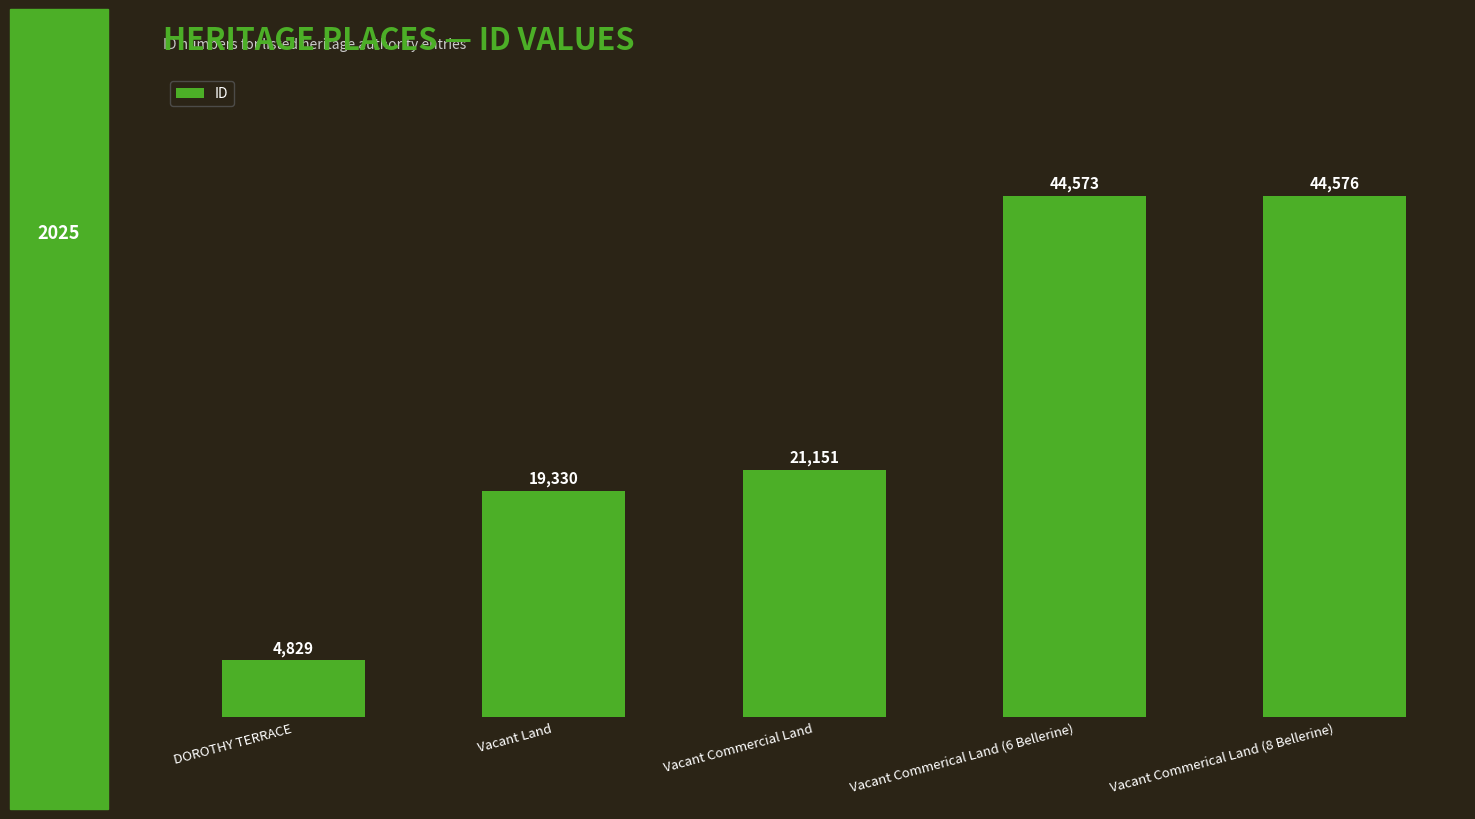

List the labels in order of value, smallest first.

DOROTHY TERRACE, Vacant Land, Vacant Commercial Land, Vacant Commerical Land (6 Bellerine), Vacant Commerical Land (8 Bellerine)